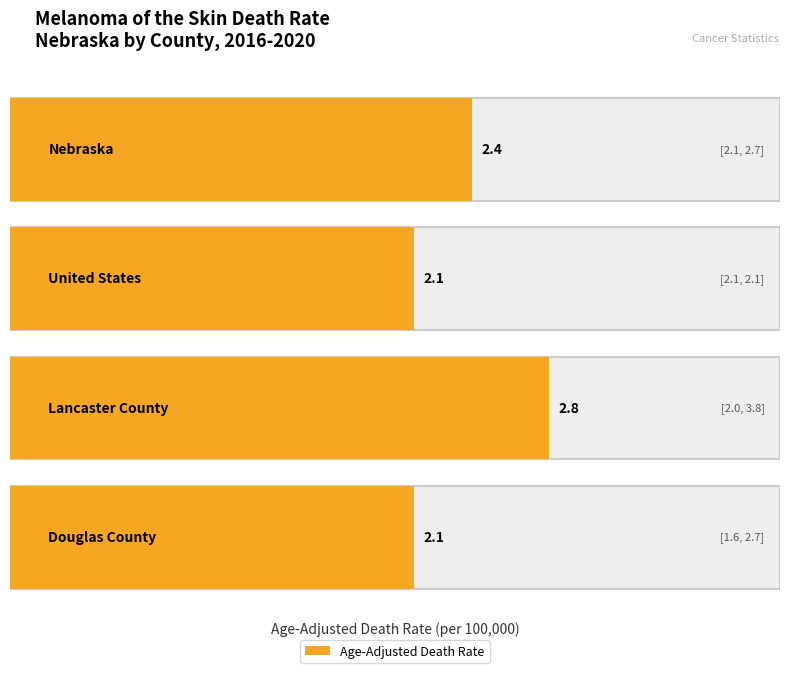

Reading right to left, what are all the values shown in this chart?

Age-Adjusted Death Rate: 2.1	2.8	2.1	2.4
Lower CI: 1.6	2.0	2.1	2.1
Upper CI: 2.7	3.8	2.1	2.7